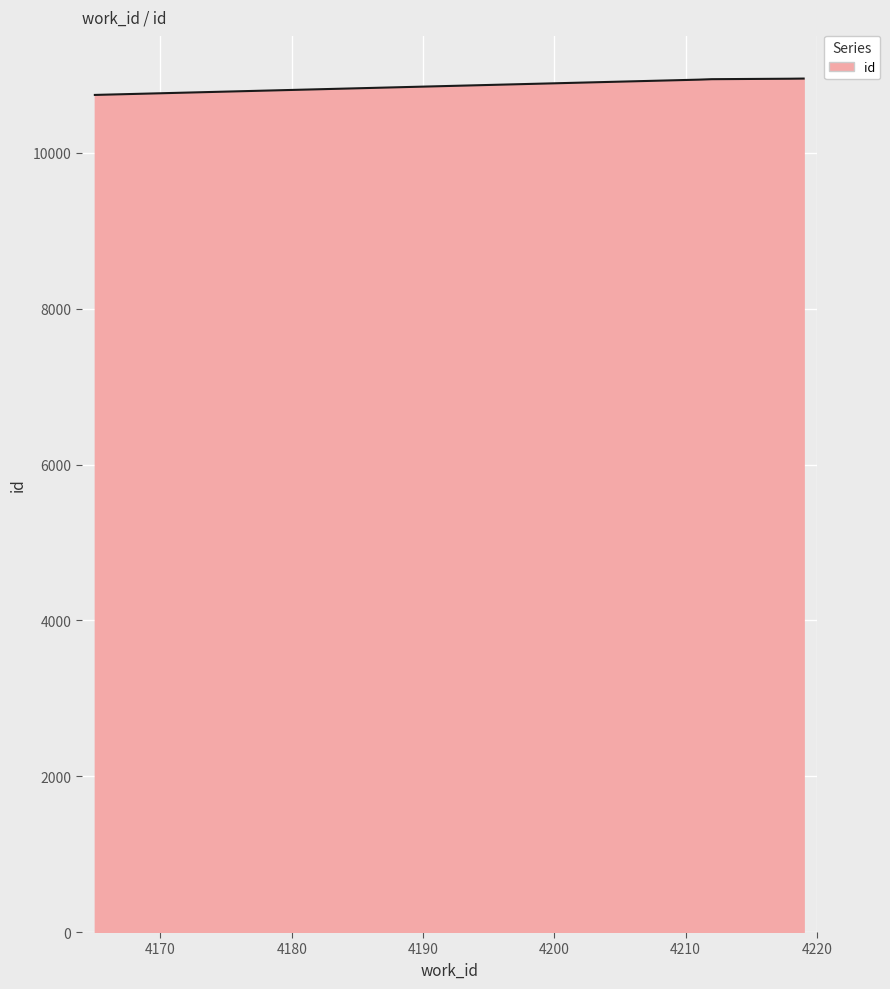

What is the greatest value displayed?

10954